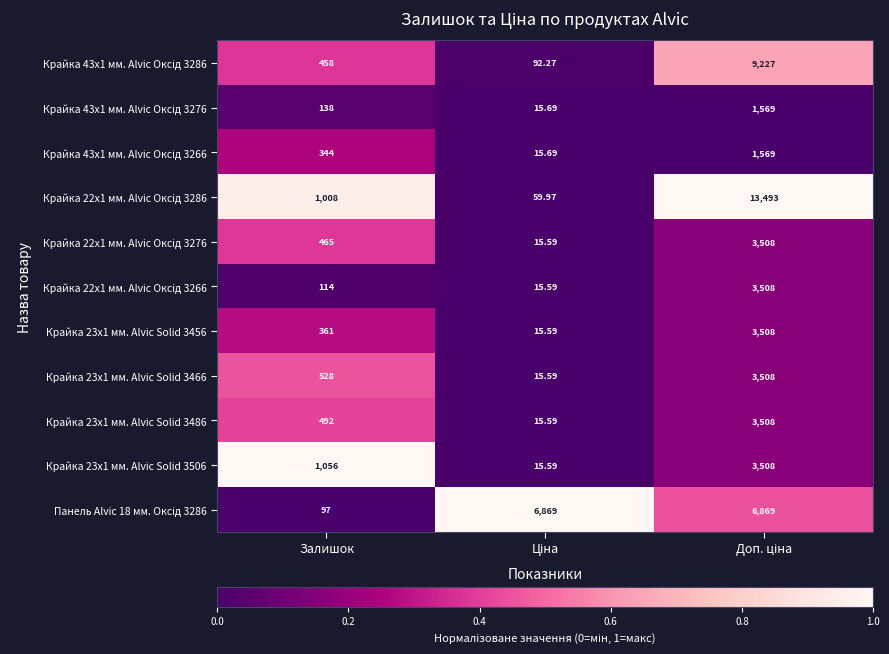

At which label is Крайка 23x1 мм. Alvic Solid 3466 closest to 1761?

Залишок